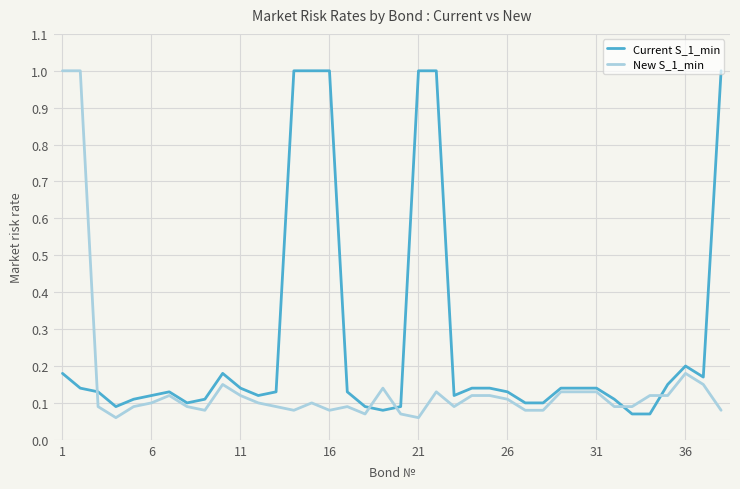

Rank the series by their average value, from highest to lowest.

Current S_1_min, New S_1_min